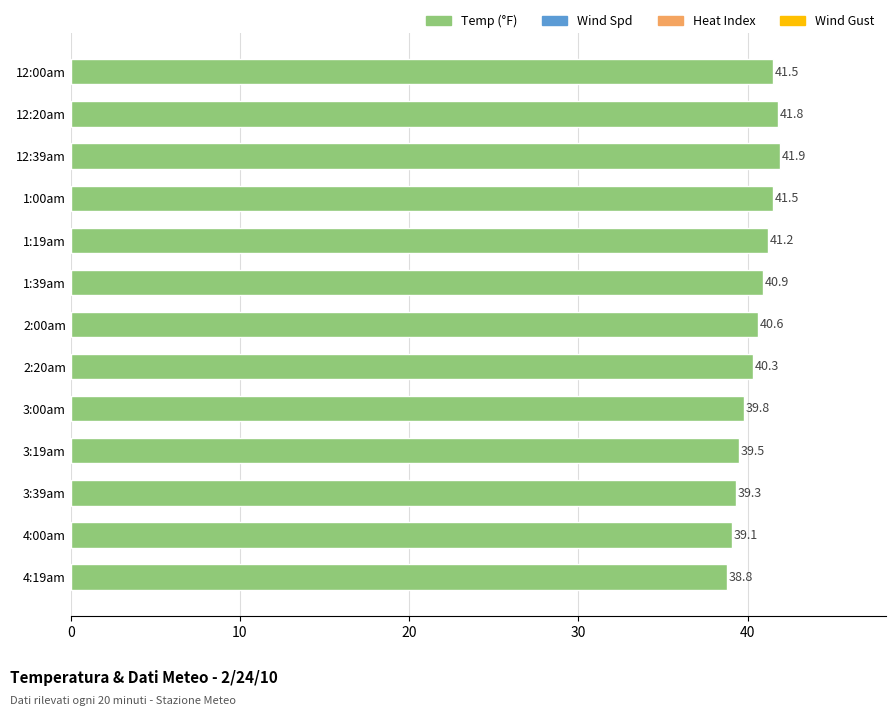

Approximately how many times larger is the value at 1:39am compared to 3:00am?

1.0